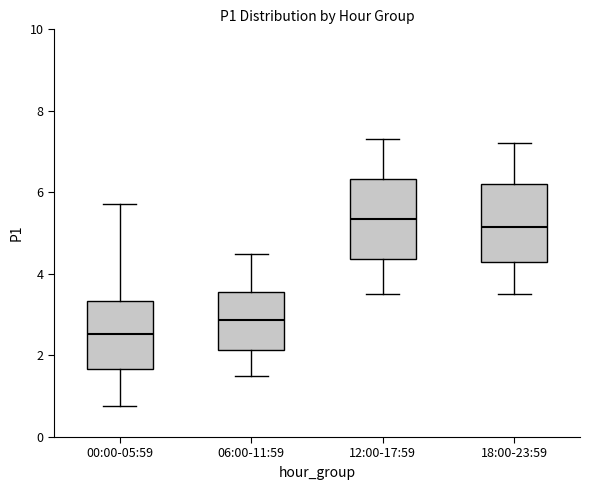

Reading left to right, read every box against the y-axis: the position of its median line, the range the box covers, and the ends of its whiskers. The values are not printed on the chart, so give them approximately, as read against the axis.

00:00-05:59: median 2.6, box 1.6 to 3.4, whiskers 0.8 to 5.8
06:00-11:59: median 2.8, box 2.2 to 3.6, whiskers 1.6 to 4.6
12:00-17:59: median 5.4, box 4.4 to 6.4, whiskers 3.6 to 7.4
18:00-23:59: median 5.2, box 4.4 to 6.2, whiskers 3.6 to 7.2